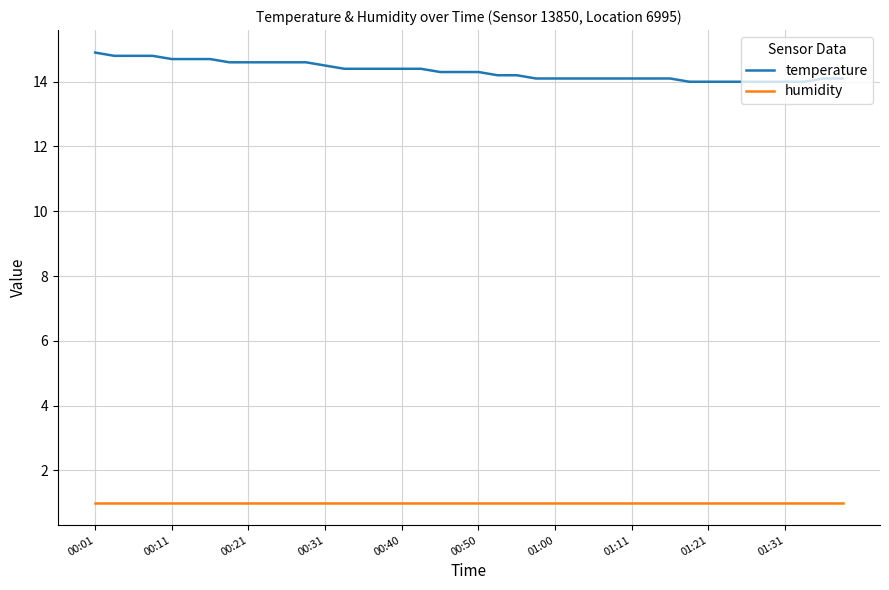

Which series has the largest range (max minus min)?

temperature